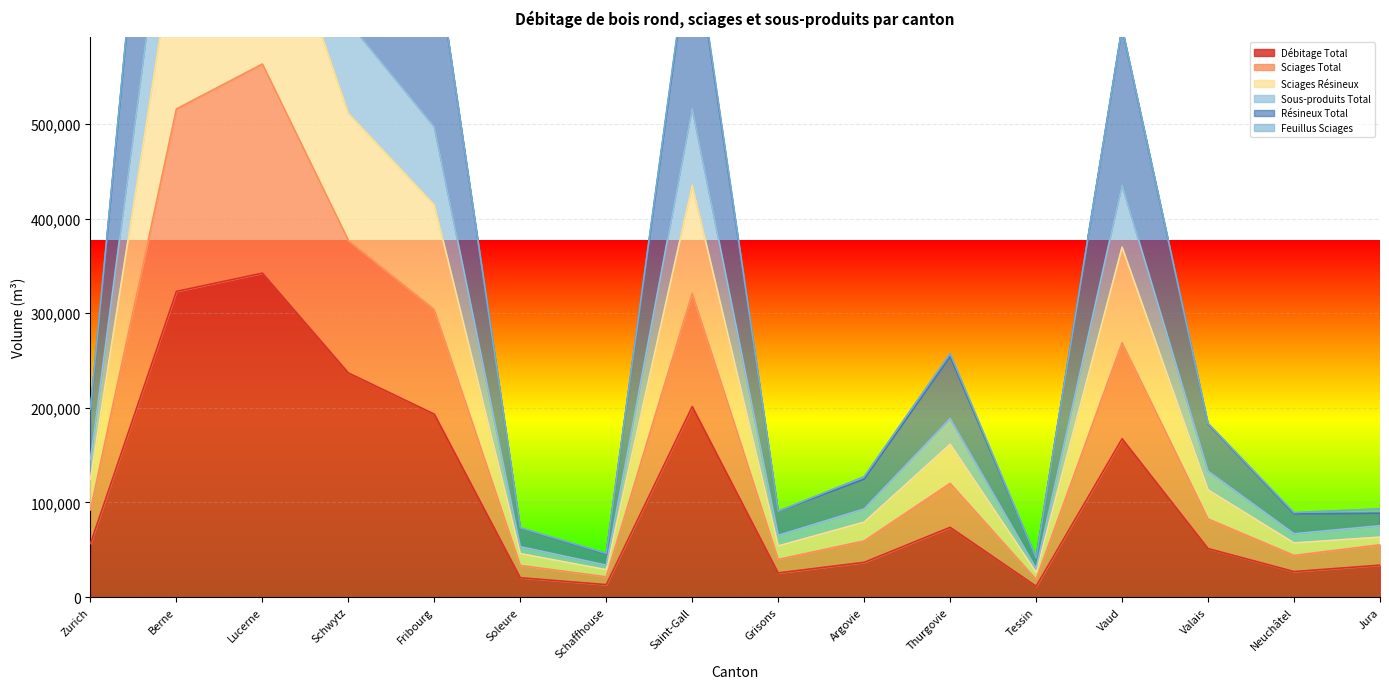

In Sciages Total, how many points are lower than both neighbors (excluding endpoints)?

4